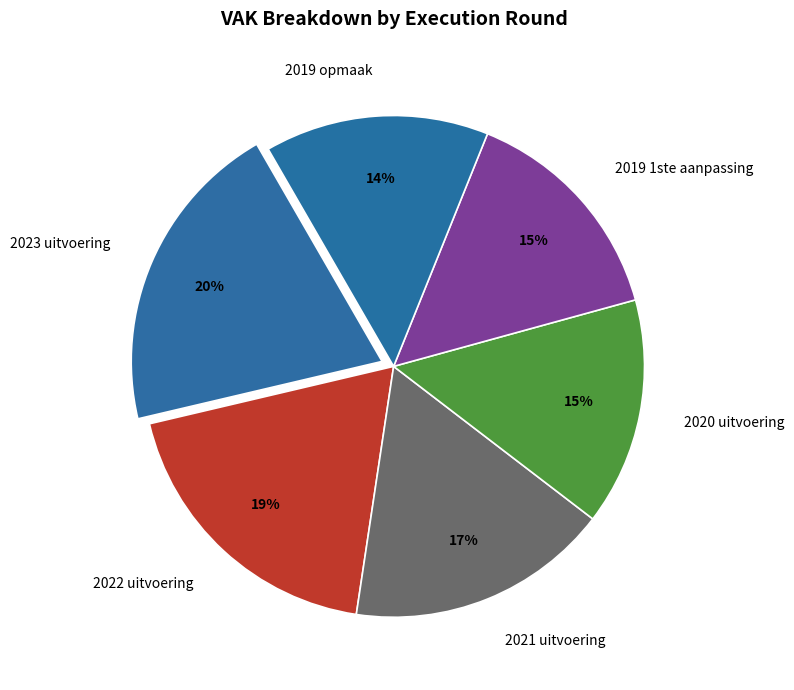

To the nearest percent, what percentage of the pie is 2019 1ste aanpassing?

15%